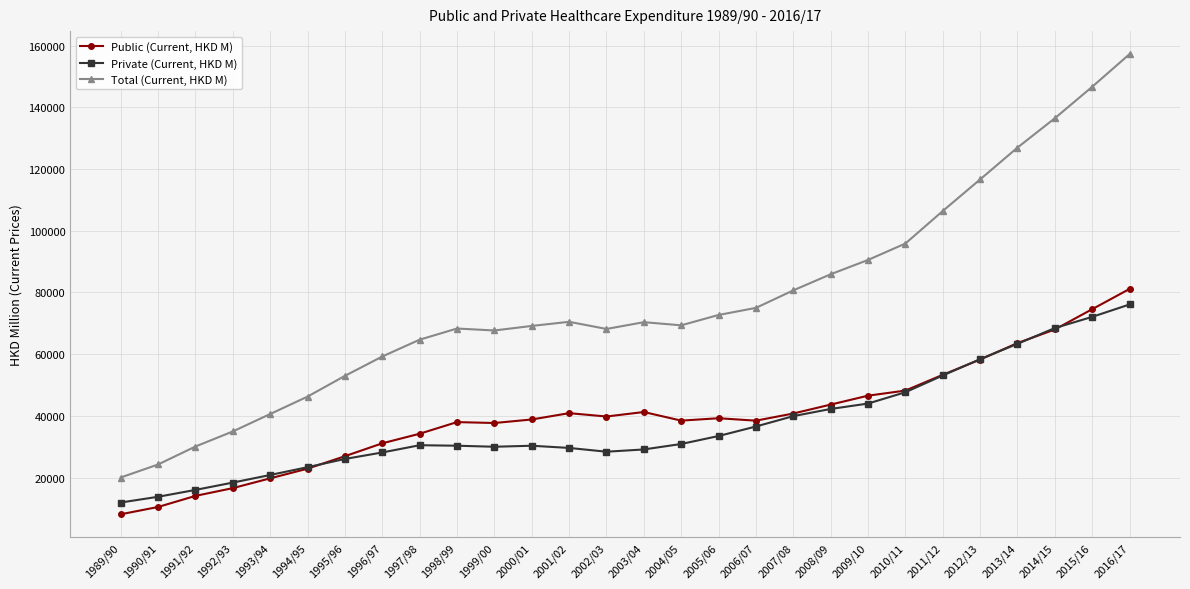

True or false: Private (Current, HKD M) has more than 1 interior local peaks.

True